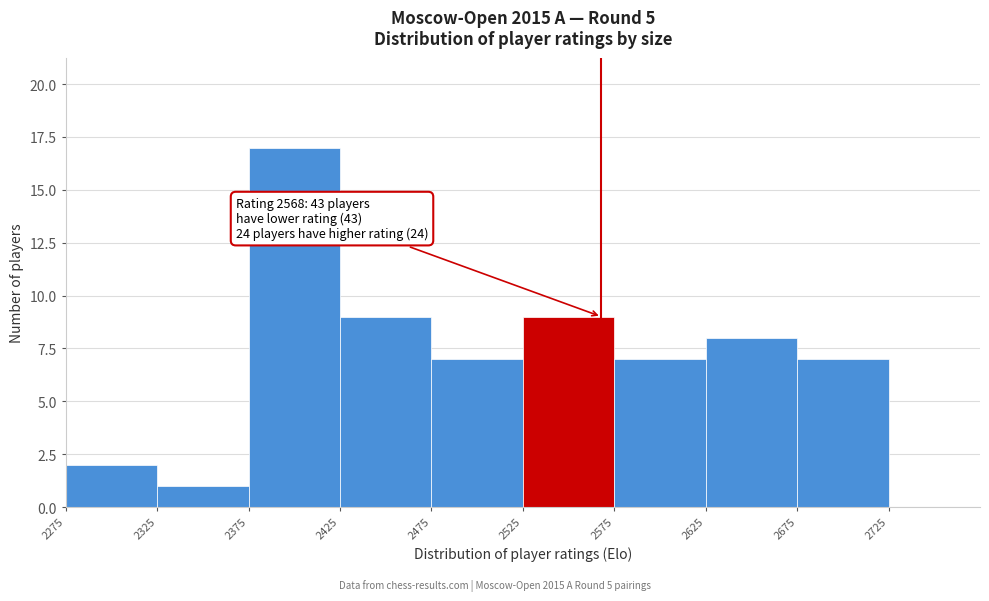

Over which range of the x-axis is the bar tallest?

2375 to 2425